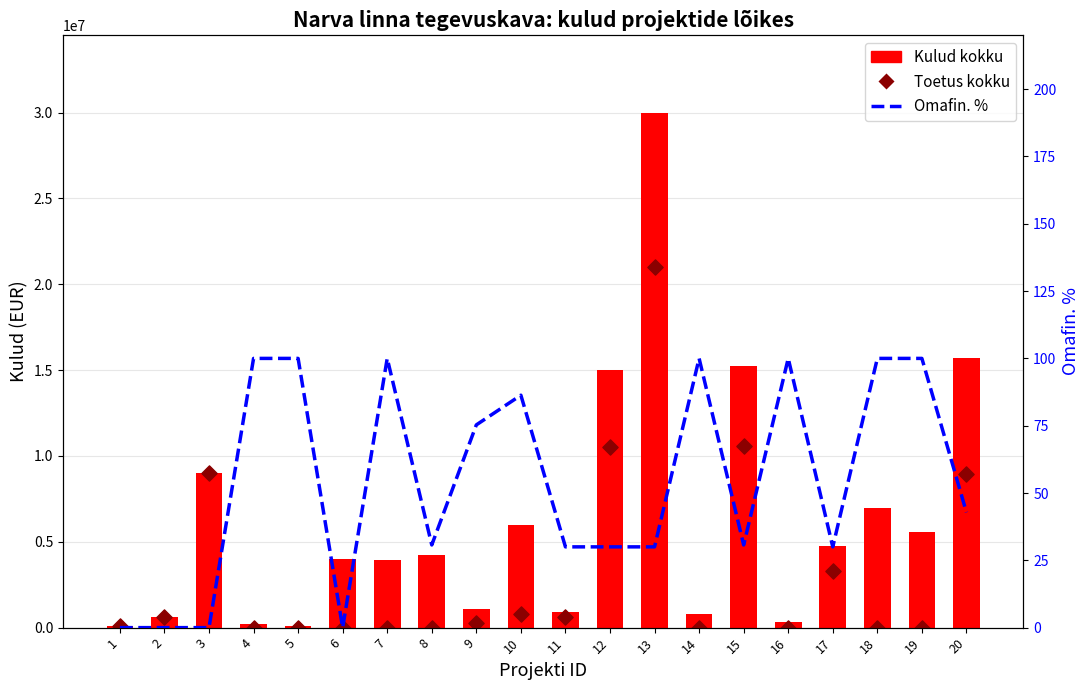

Is the value of Omafin. % at 14 greater than the value of Toetus kokku at 5?

Yes